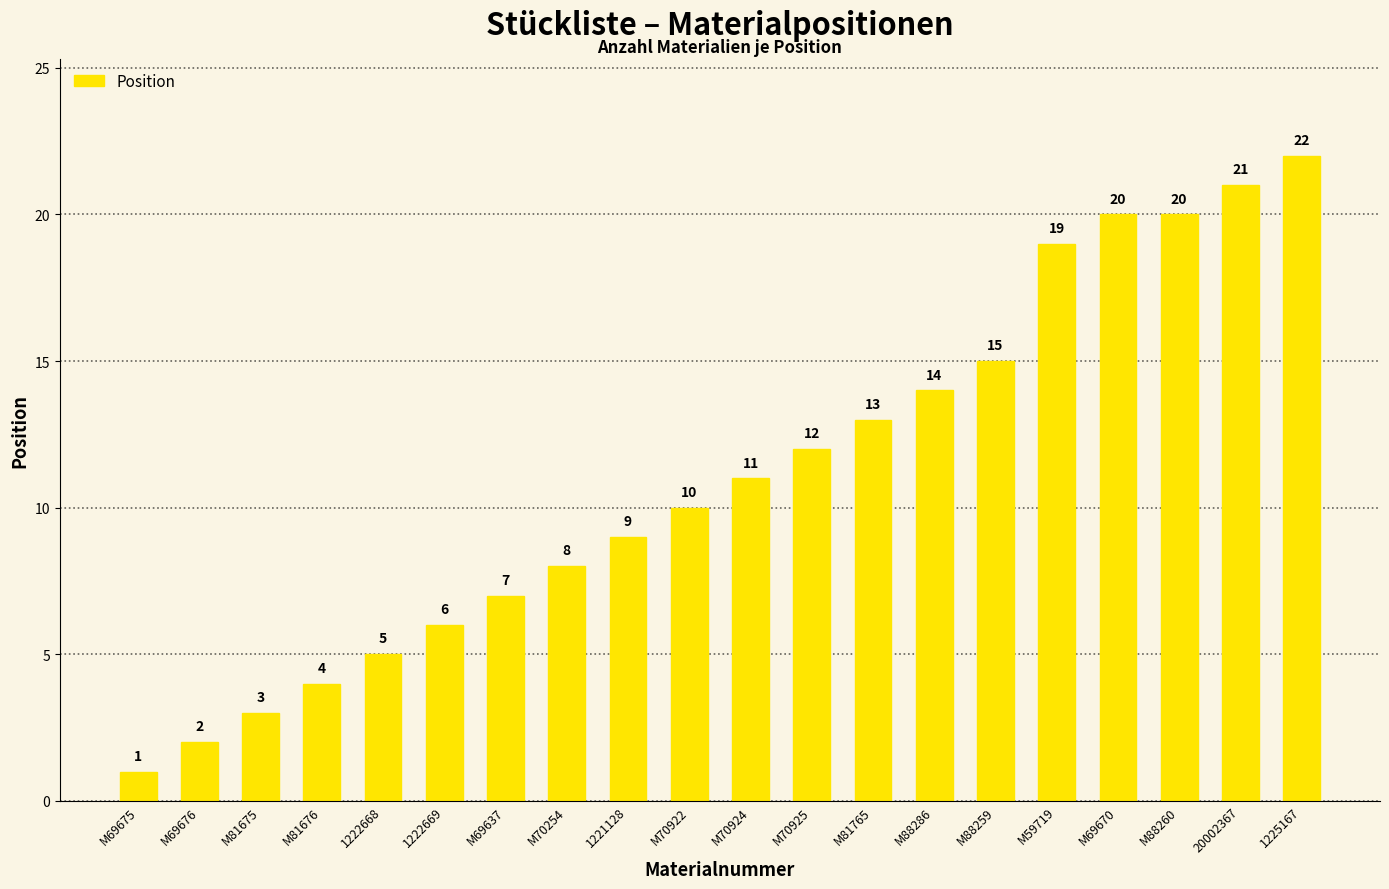

True or false: the data shows 20 at M88260.

True